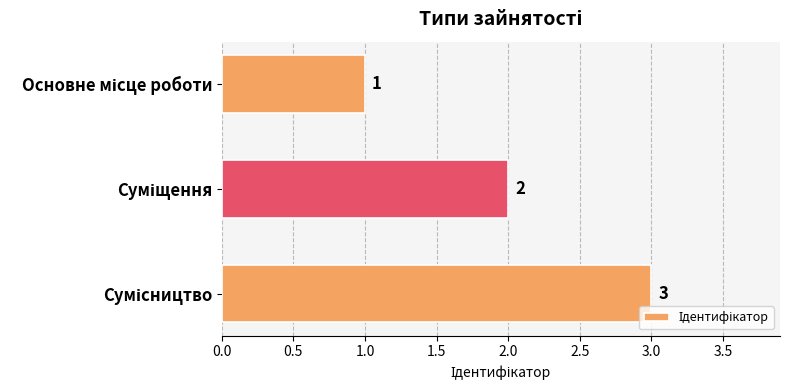

What is the sum of all values?

6